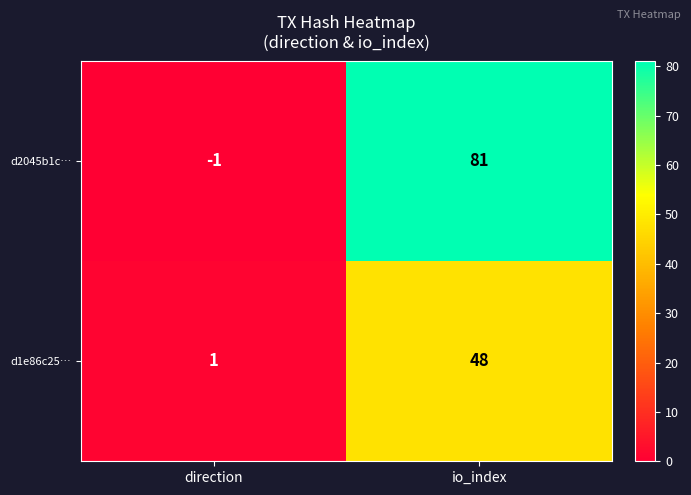

What is the approximate value of d1e86c25… at io_index, to the nearest 10?

50